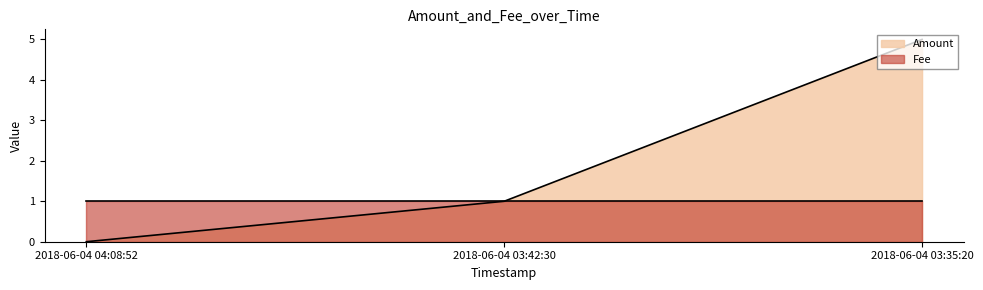

Count the number of data series in this chart.

2